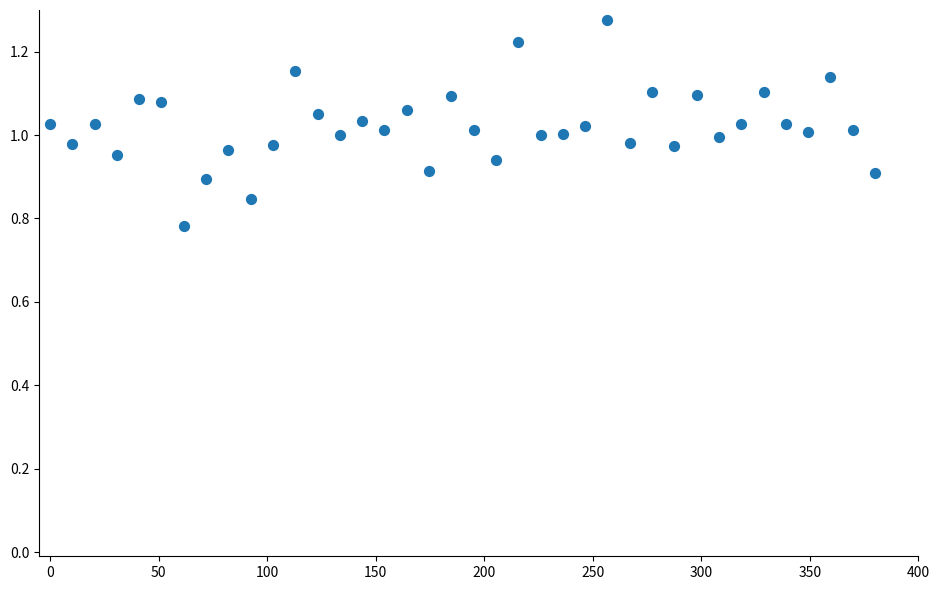

What is the range of Y values (max minus min)?

0.5